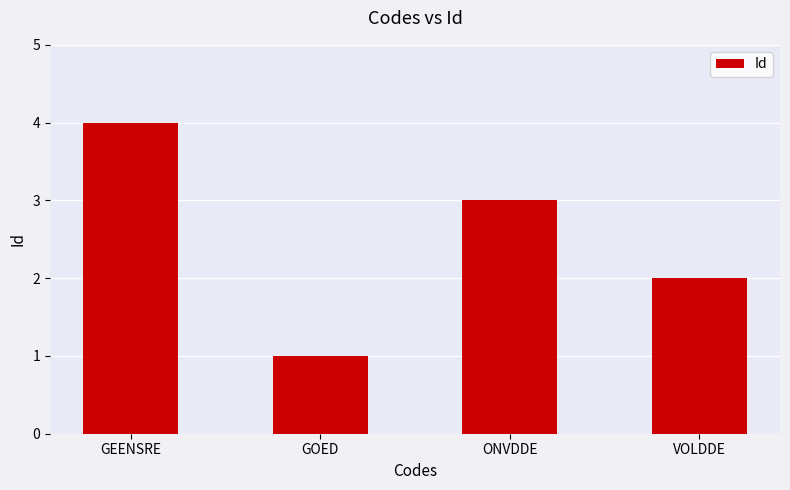

True or false: the data shows 2 at ONVDDE.

False